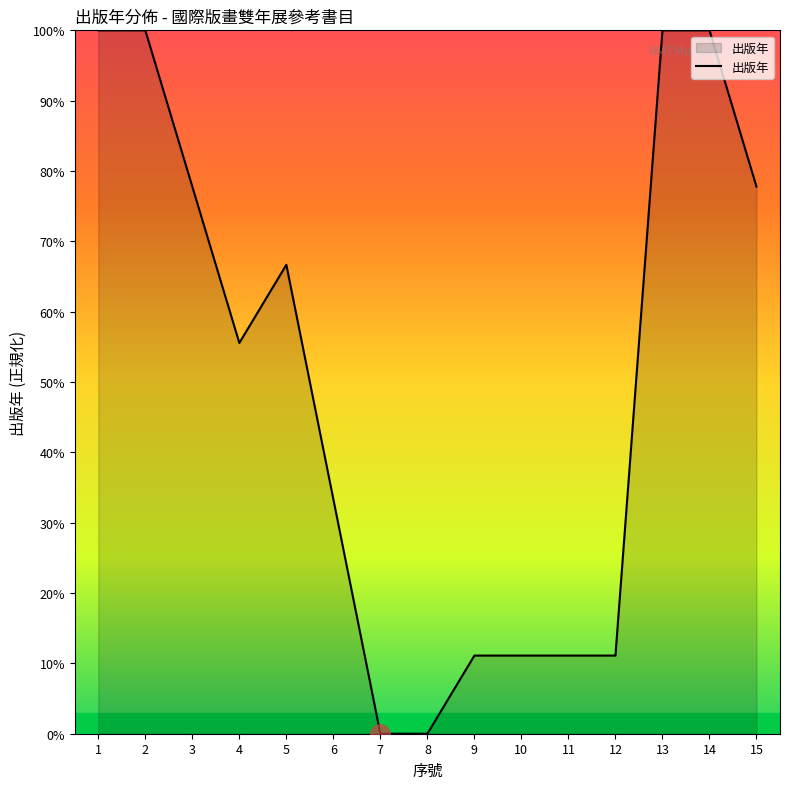

Which has a higher value, 15 or 13?

13